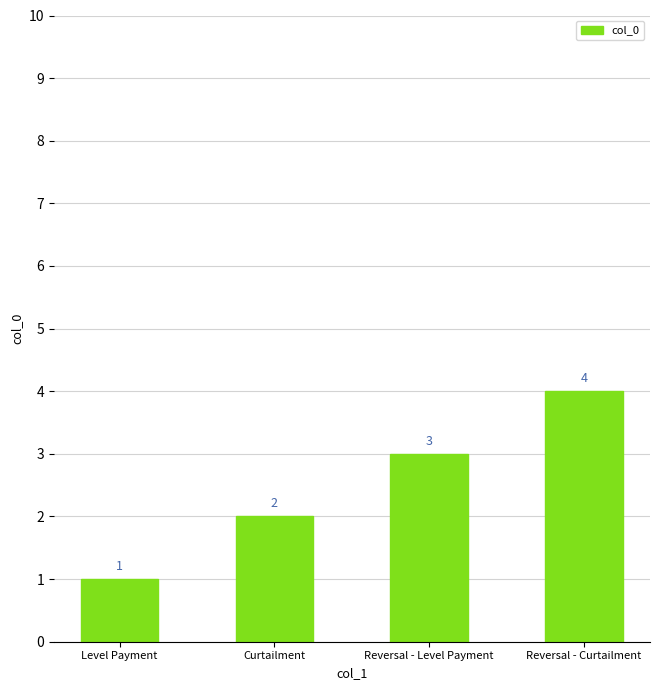

What is the change in value from Curtailment to Reversal - Curtailment?

+2